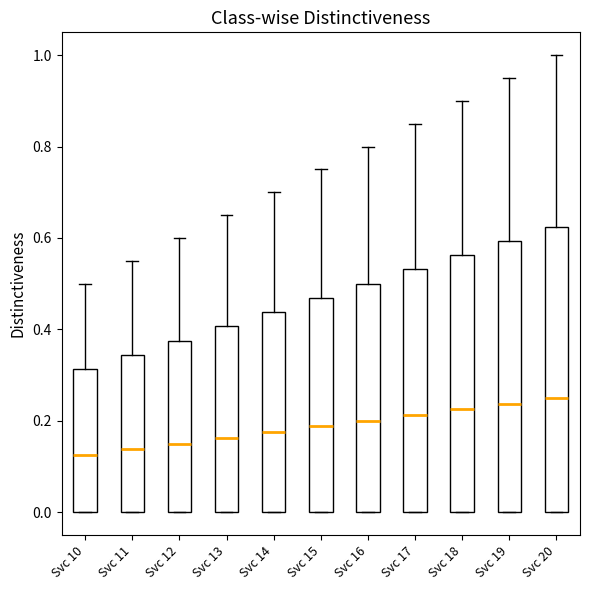

Reading left to right, transcribe this box plot: for each box, give where its median line is, the range the box spans, and where its two whiskers end, as read against the y-axis. The values are not printed on the chart, so give them approximately, as read against the axis.

Svc 10: median 0.12, box 0.00 to 0.32, whiskers 0.00 to 0.50
Svc 11: median 0.14, box 0.00 to 0.34, whiskers 0.00 to 0.56
Svc 12: median 0.16, box 0.00 to 0.38, whiskers 0.00 to 0.60
Svc 13: median 0.16, box 0.00 to 0.40, whiskers 0.00 to 0.66
Svc 14: median 0.18, box 0.00 to 0.44, whiskers 0.00 to 0.70
Svc 15: median 0.18, box 0.00 to 0.46, whiskers 0.00 to 0.76
Svc 16: median 0.20, box 0.00 to 0.50, whiskers 0.00 to 0.80
Svc 17: median 0.22, box 0.00 to 0.54, whiskers 0.00 to 0.86
Svc 18: median 0.22, box 0.00 to 0.56, whiskers 0.00 to 0.90
Svc 19: median 0.24, box 0.00 to 0.60, whiskers 0.00 to 0.96
Svc 20: median 0.26, box 0.00 to 0.62, whiskers 0.00 to 1.00